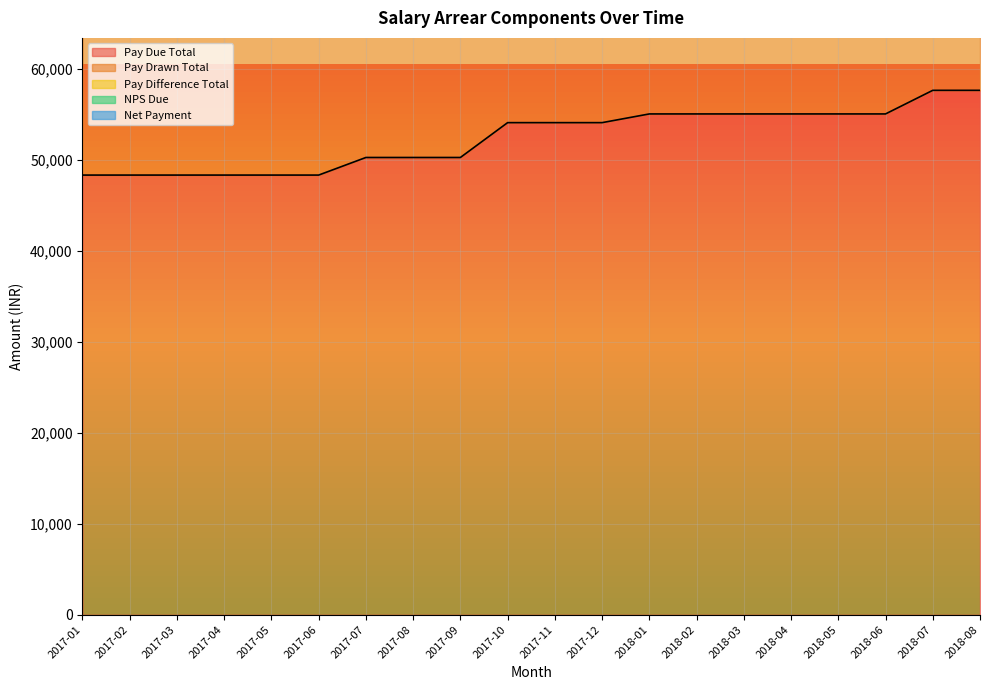

True or false: Net Payment and Pay Due Total cross at least once.

False